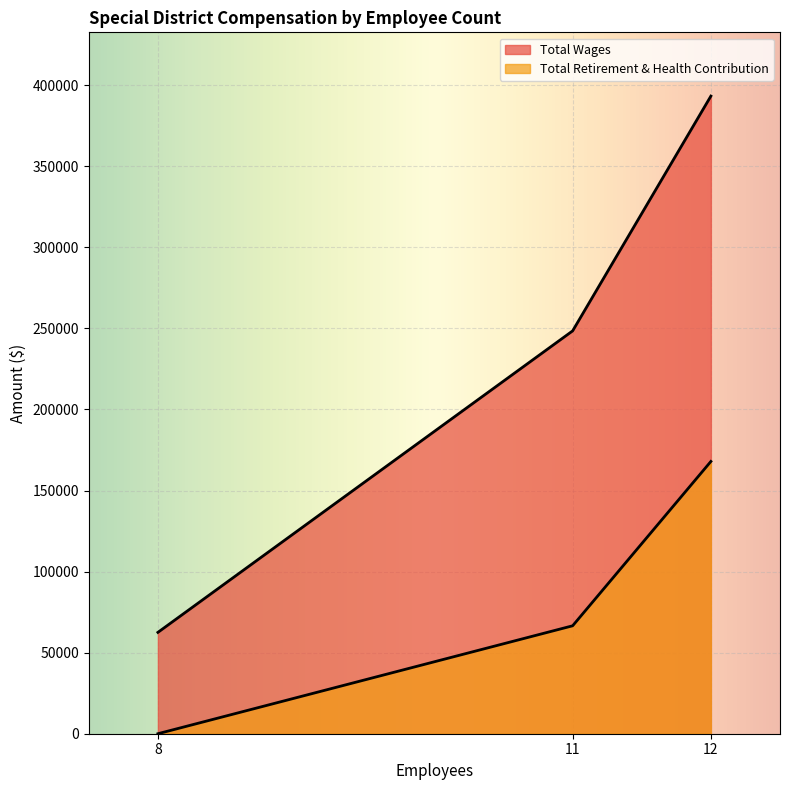

The Total Wages series shows 109662 at 11. True or false?

False